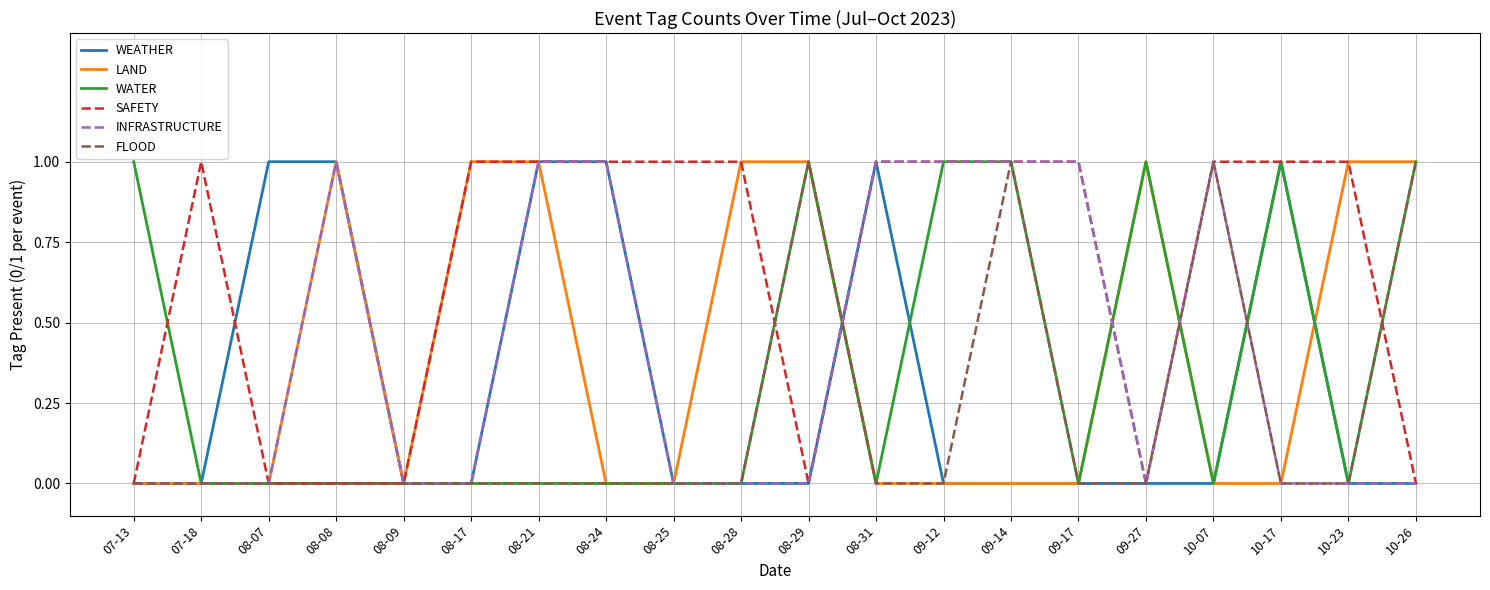

The WATER series shows 0 at 09-17. True or false?

True